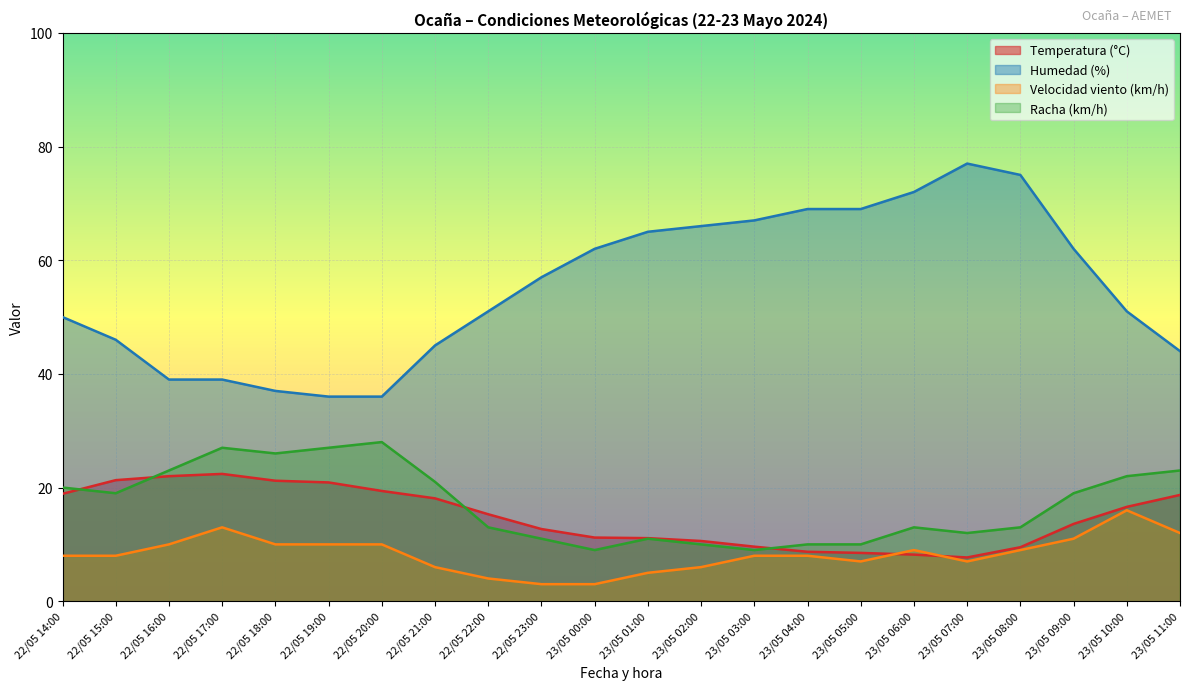

In Velocidad viento (km/h), how many points are lower than both neighbors (excluding endpoints)?

2